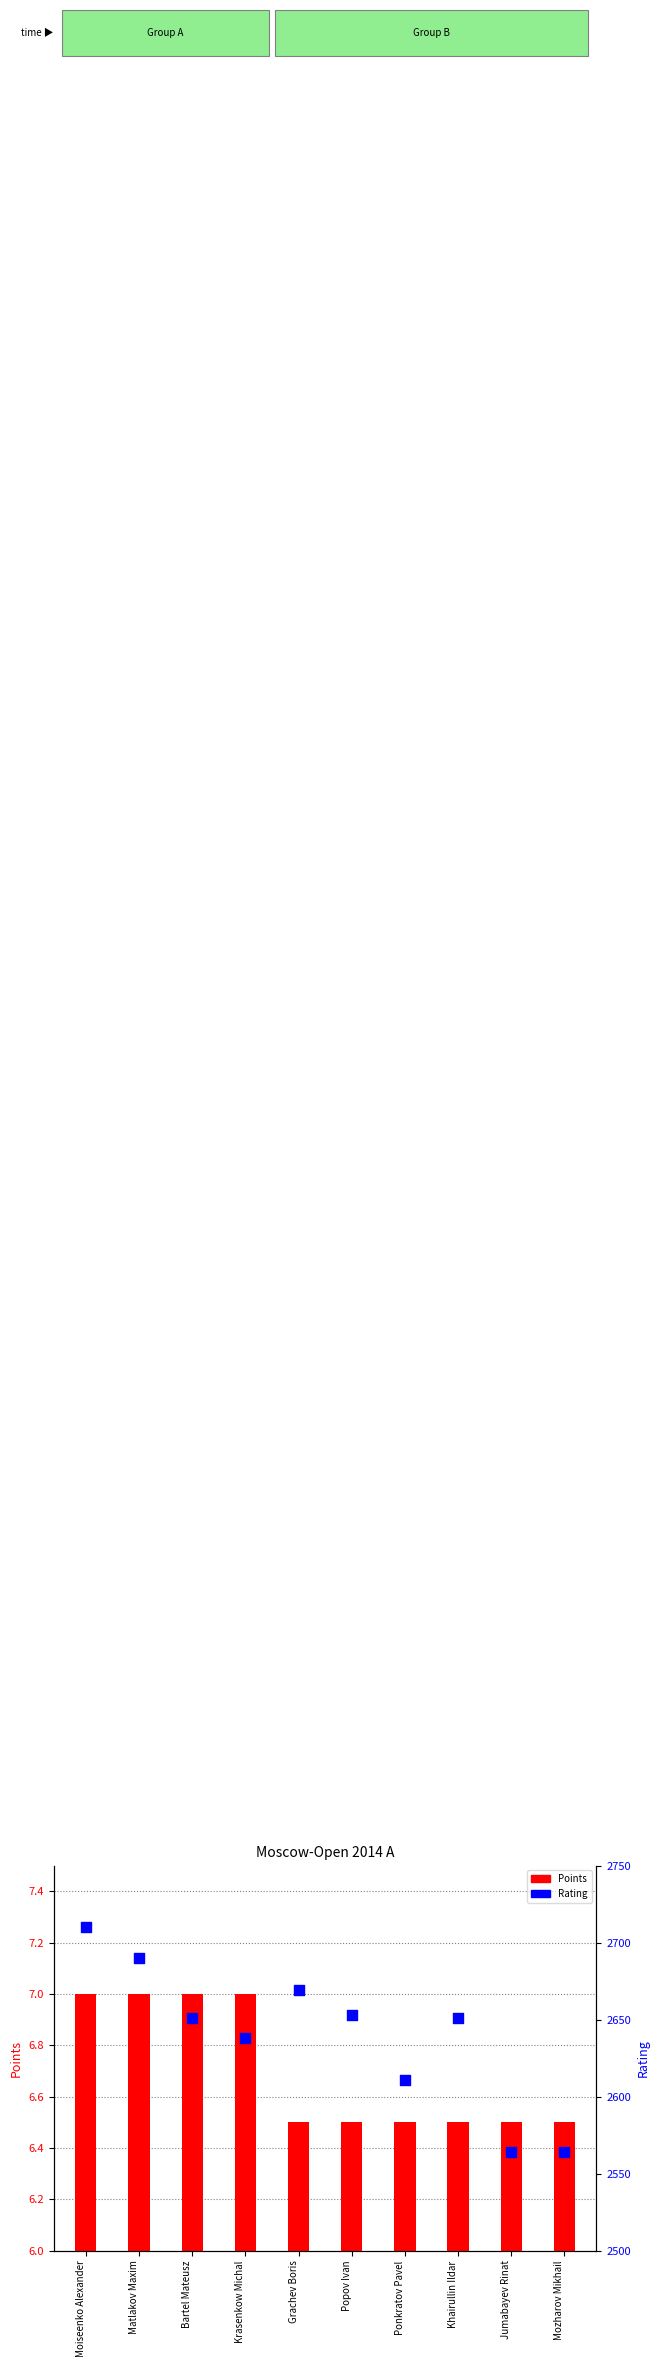

What are all the series names shown in the legend?

Points, Rating